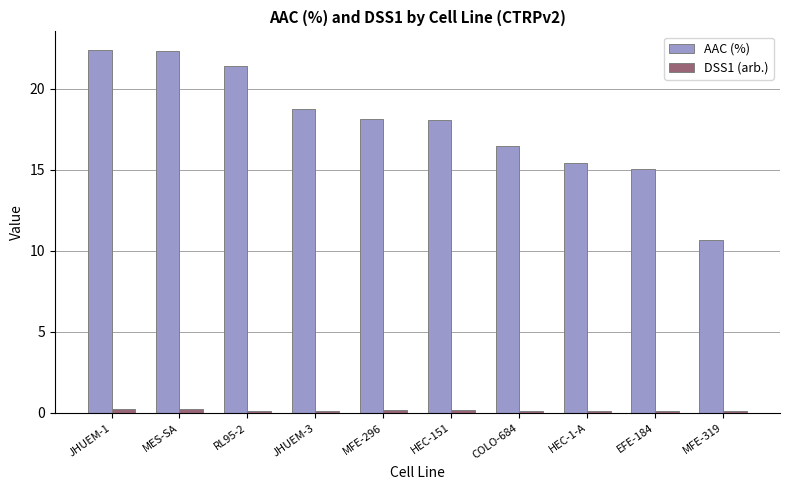

Which category has the lowest value in the AAC (%) series?

MFE-319